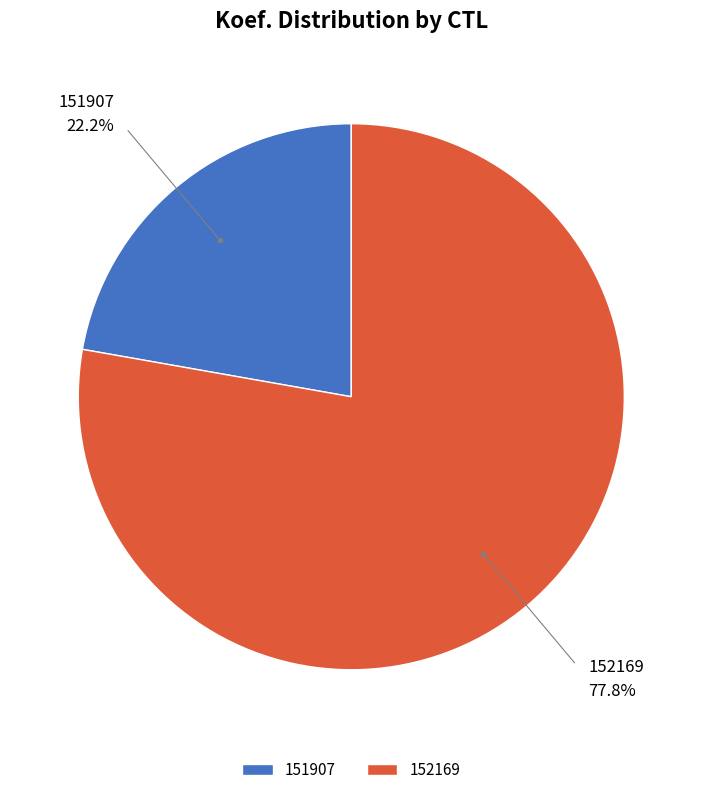

Which category has the biggest portion of the pie?

152169